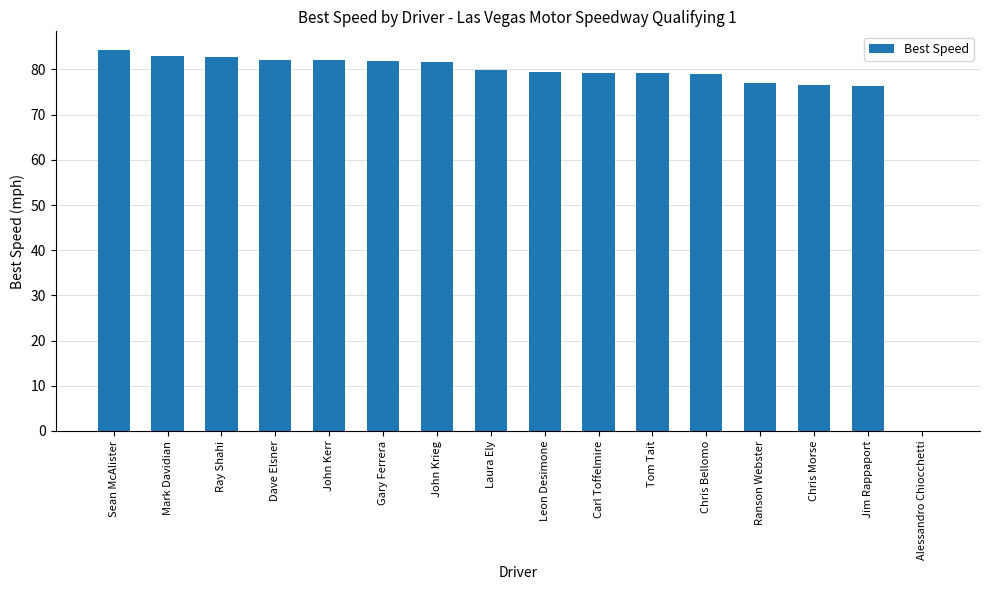

What is the sum of the values at Jim Rappaport and Dave Elsner?

158.4